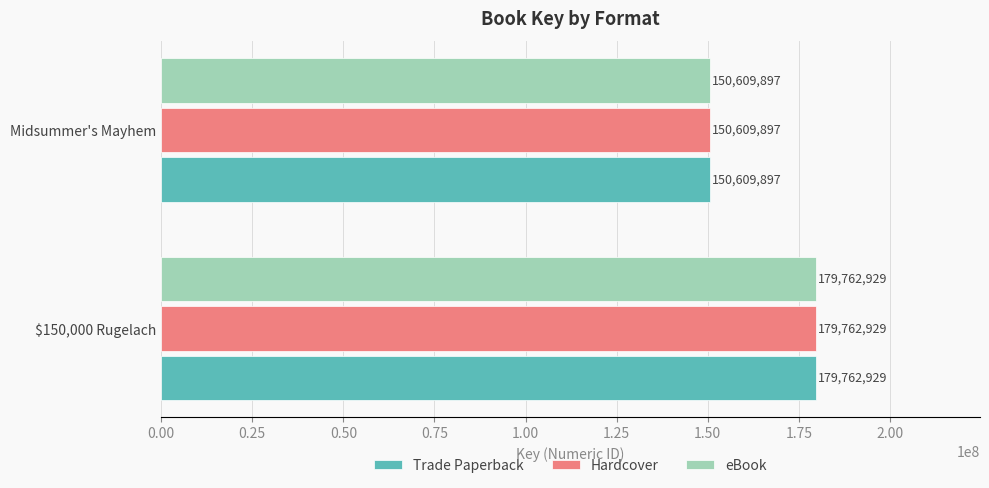

How many data points does each series have?

2